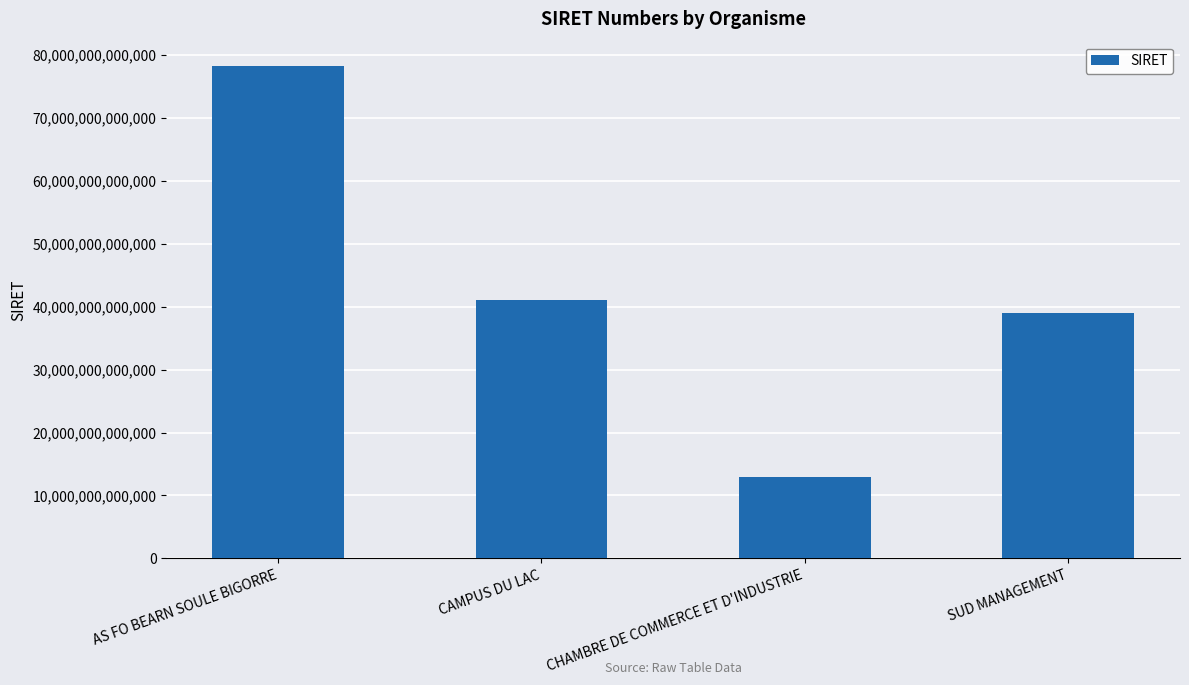

Which category has the lowest value across all series?

CHAMBRE DE COMMERCE ET D'INDUSTRIE